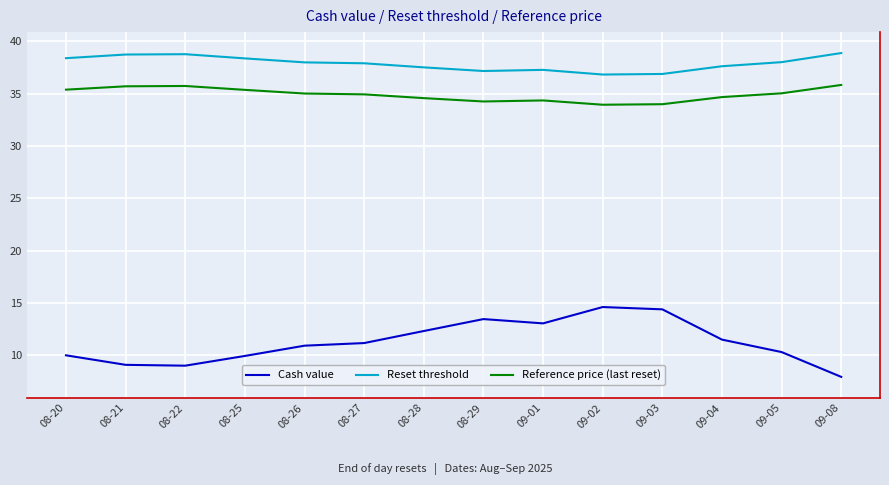

True or false: Reference price (last reset) and Cash value intersect in this chart.

False